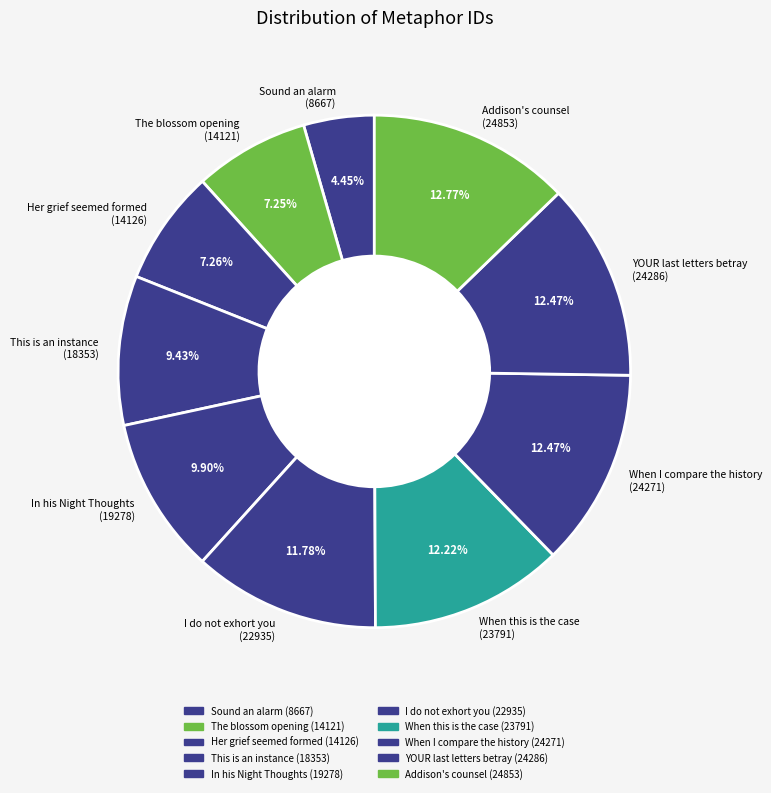

Is there any slice that represents more than half of the pie?

No